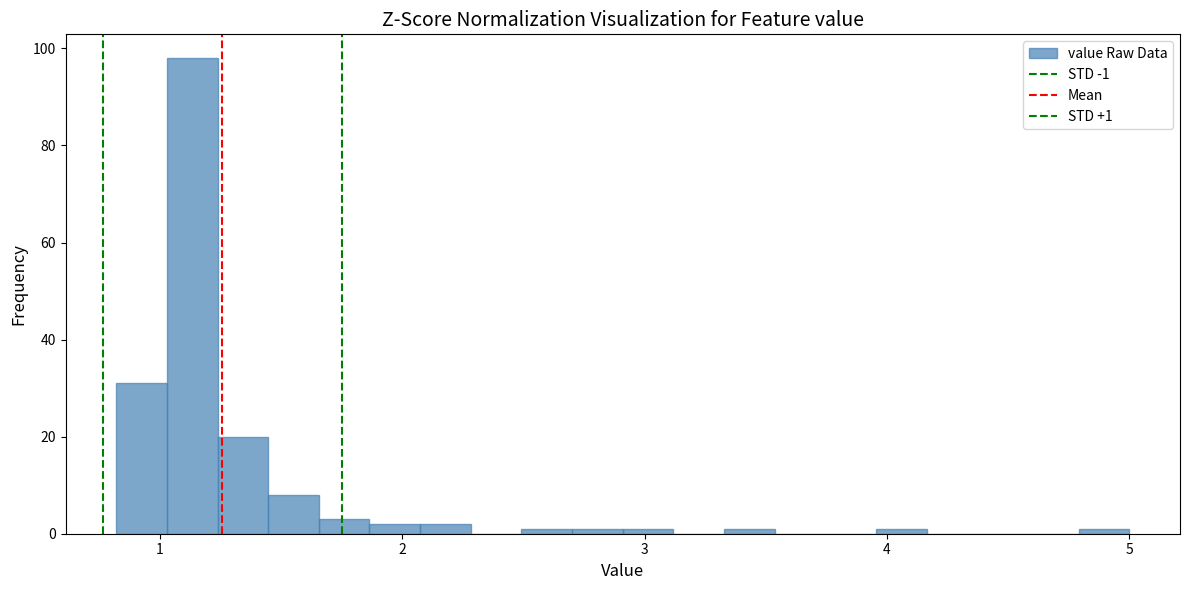

Around what value on the x-axis is the tallest bar? Give the approximate position of its centre, as read against the axis.

1.1